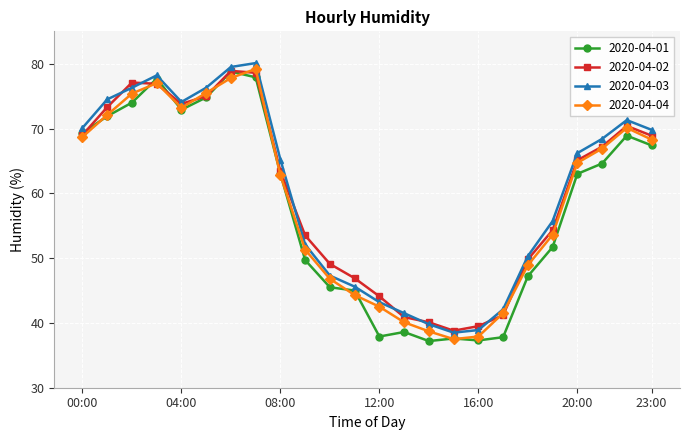

True or false: 2020-04-01 has more than 1 points higher than both neighbors.

True